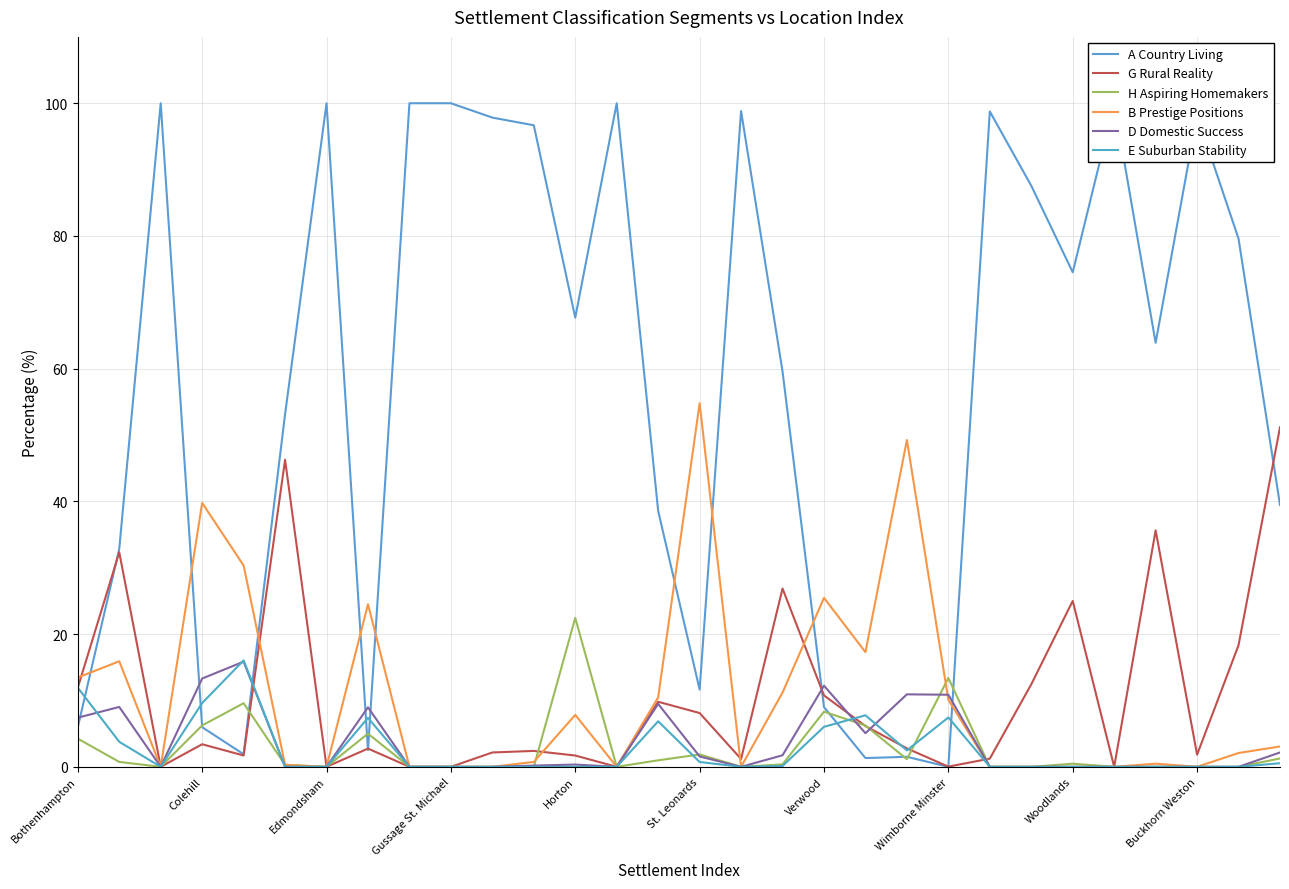

Is the value of B Prestige Positions at Buckhorn Weston greater than the value of H Aspiring Homemakers at Colehill?

No